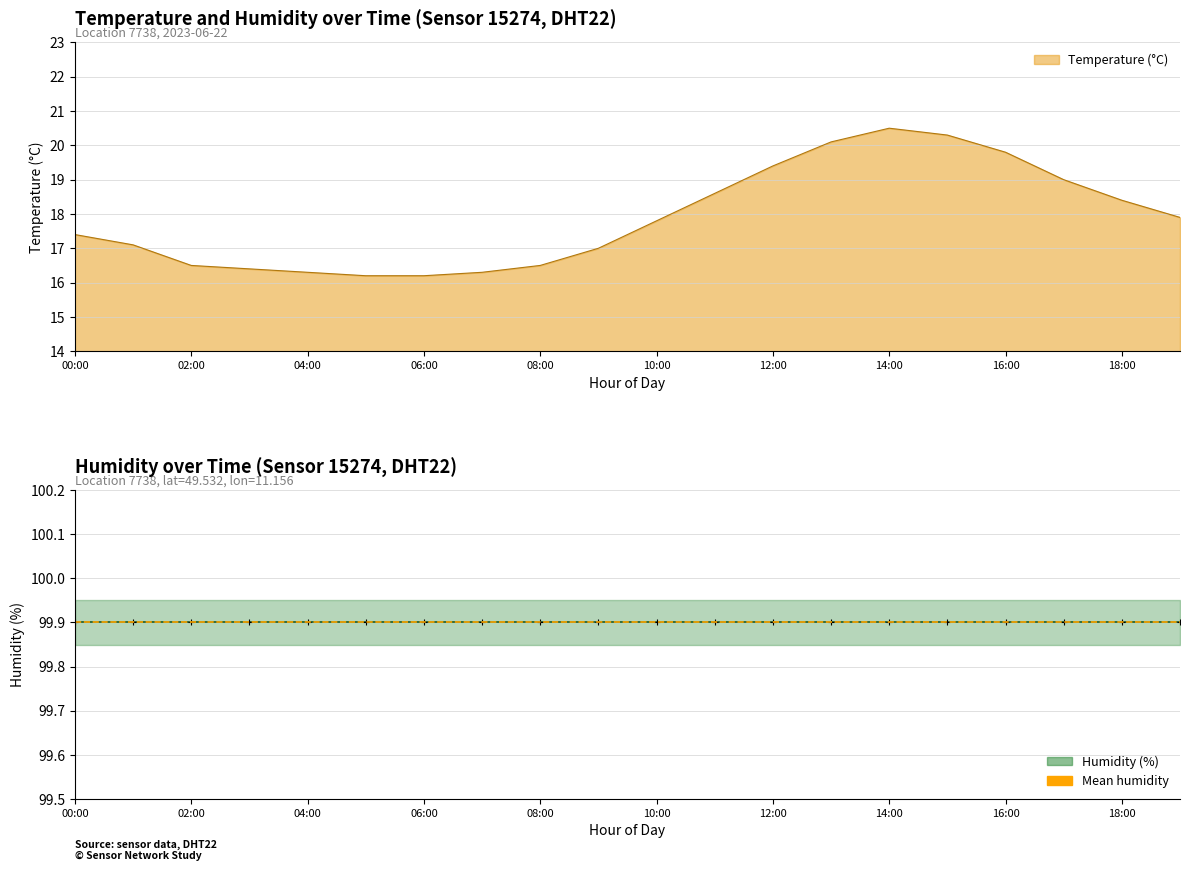

Which has a higher value, 11:00 or 03:00?

11:00